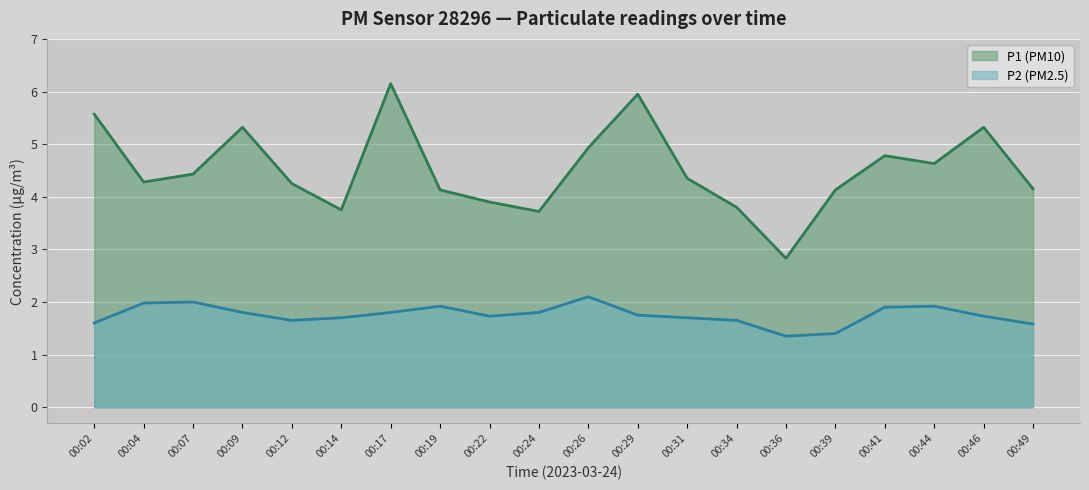

How many interior local valleys does the P2 series have?

3